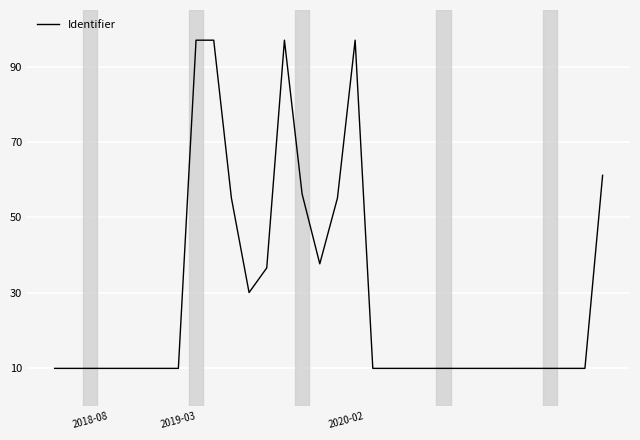

What is the smallest value displayed?

10.0